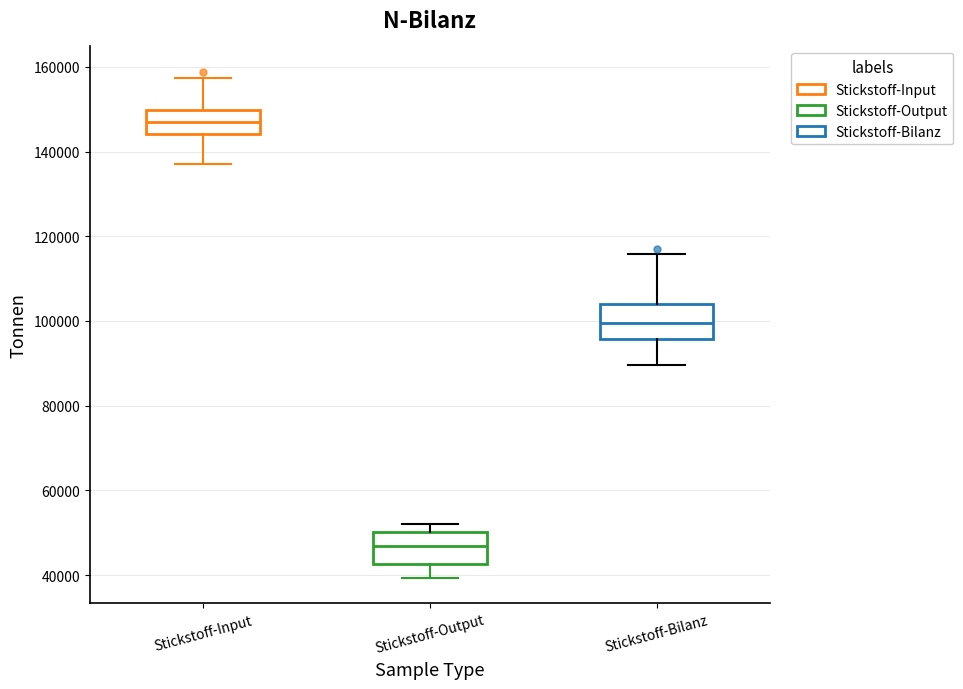

Which box has the lowest median line?

Stickstoff-Output